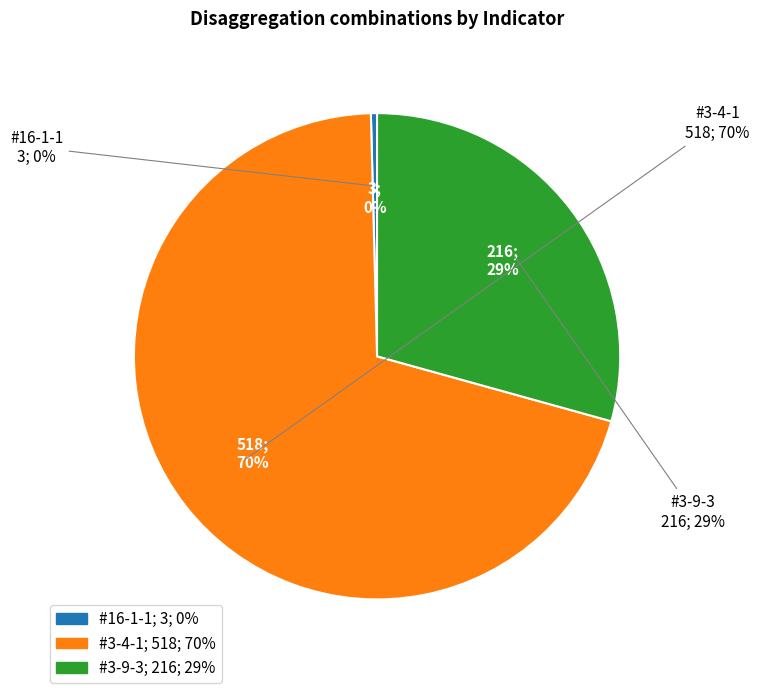

Combined, do #3-9-3 and #3-4-1 account for over 50%?

Yes